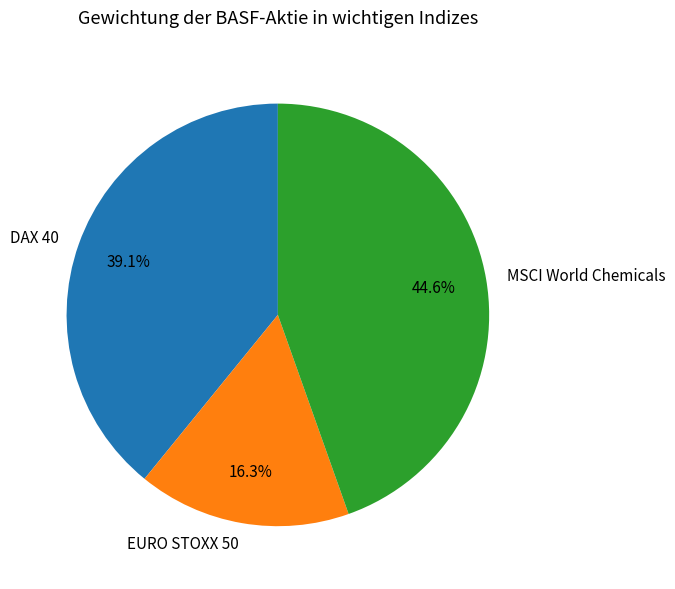

To the nearest percent, what is the average slice percentage?

33%